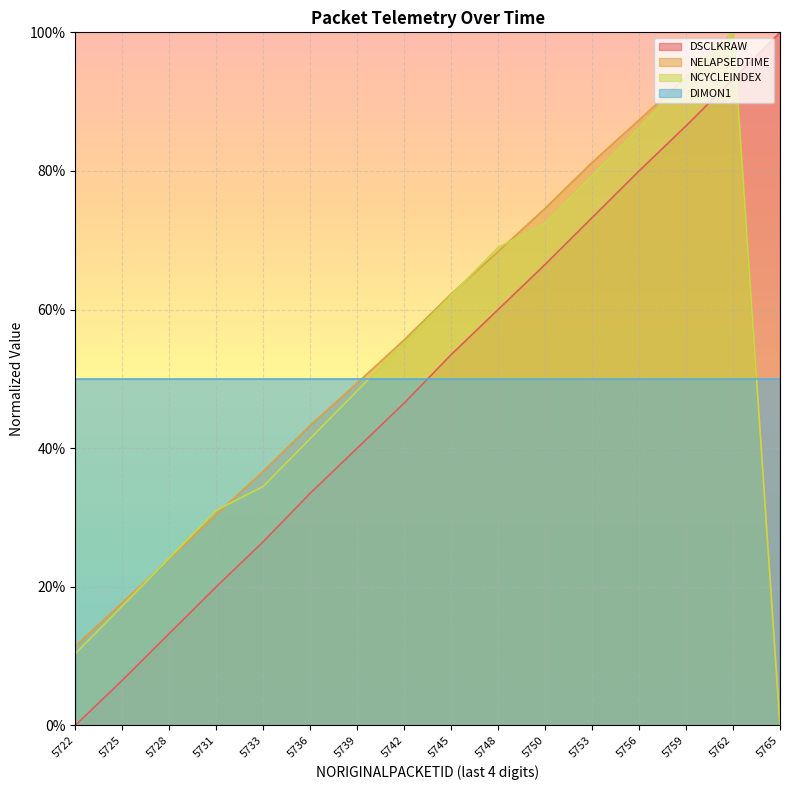

What is the sum of the NCYCLEINDEX values at 5728 and 5745?

86.2